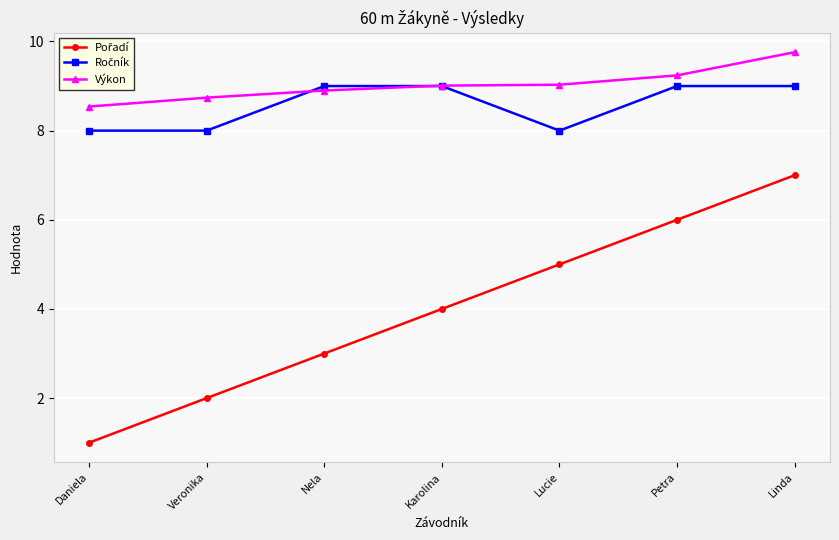

Which label corresponds to the largest value in the chart?

Linda